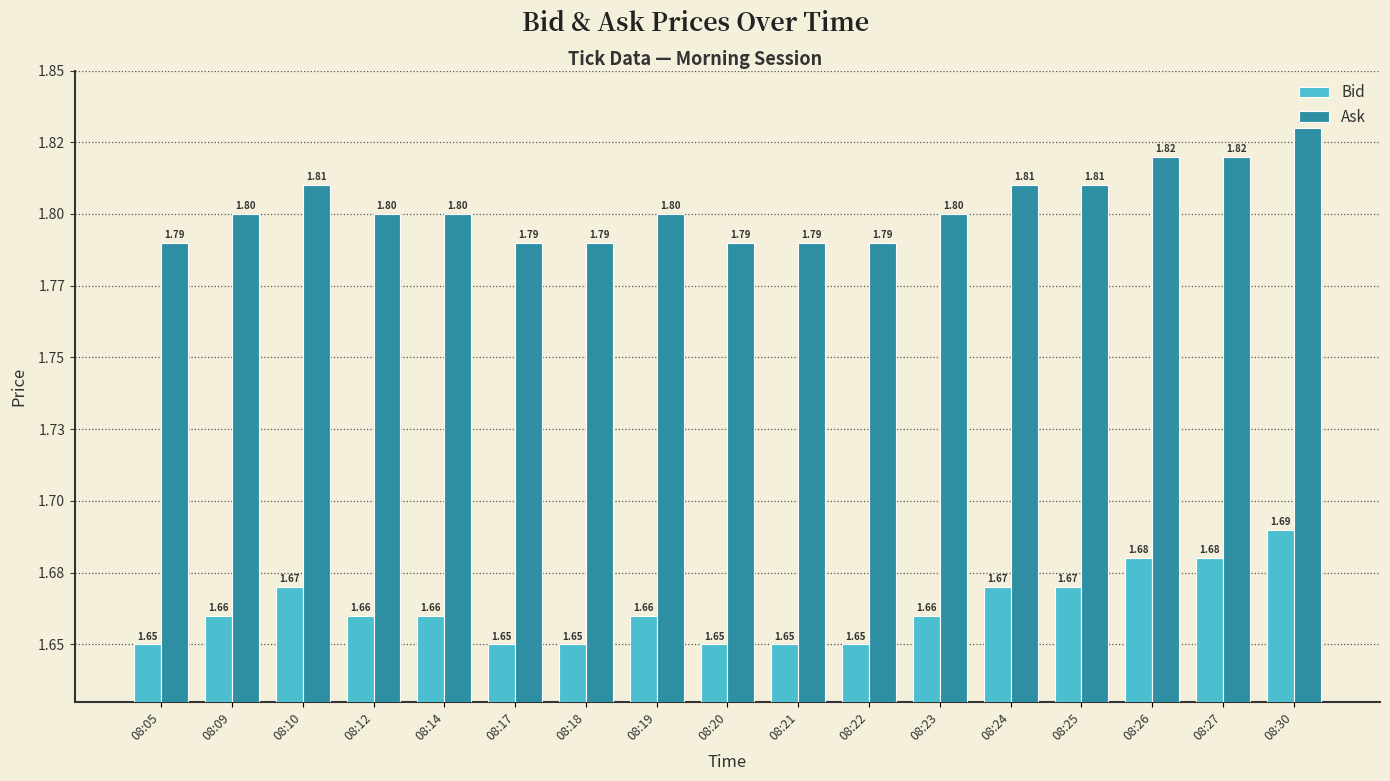

Are the bars horizontal?

No